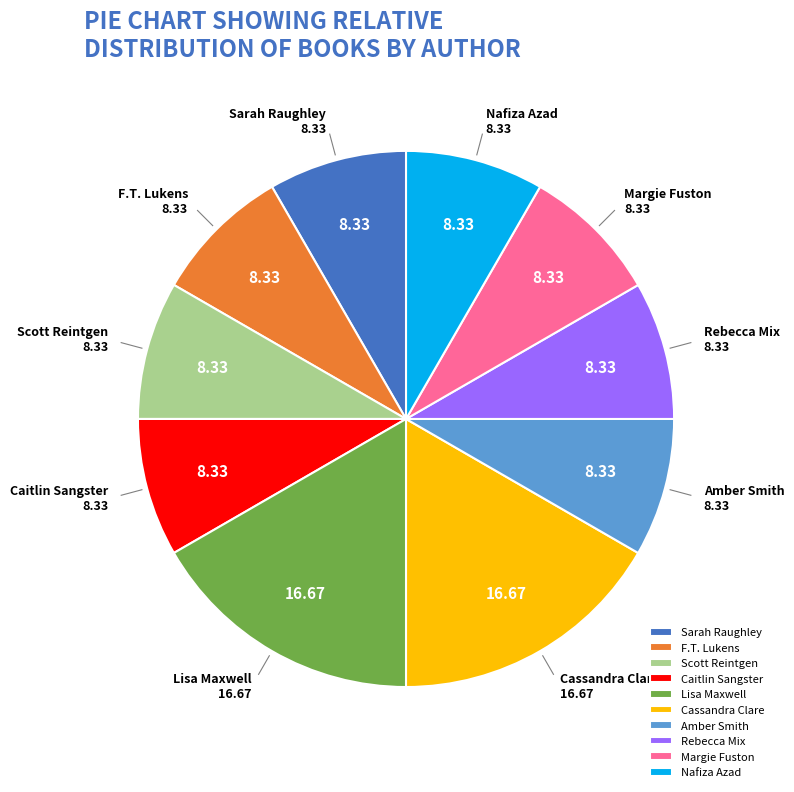

Is there any slice that represents more than half of the pie?

No